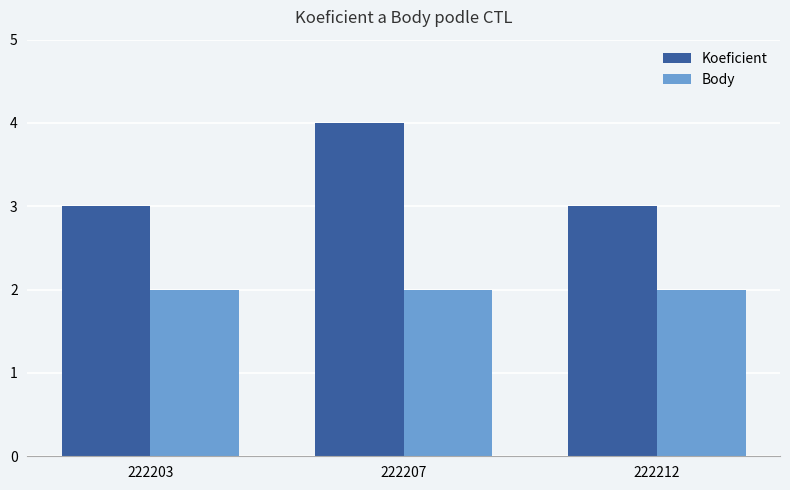

Reading left to right, extract all data points from this chart.

Koeficient: 222203=3	222207=4	222212=3
Body: 222203=2	222207=2	222212=2